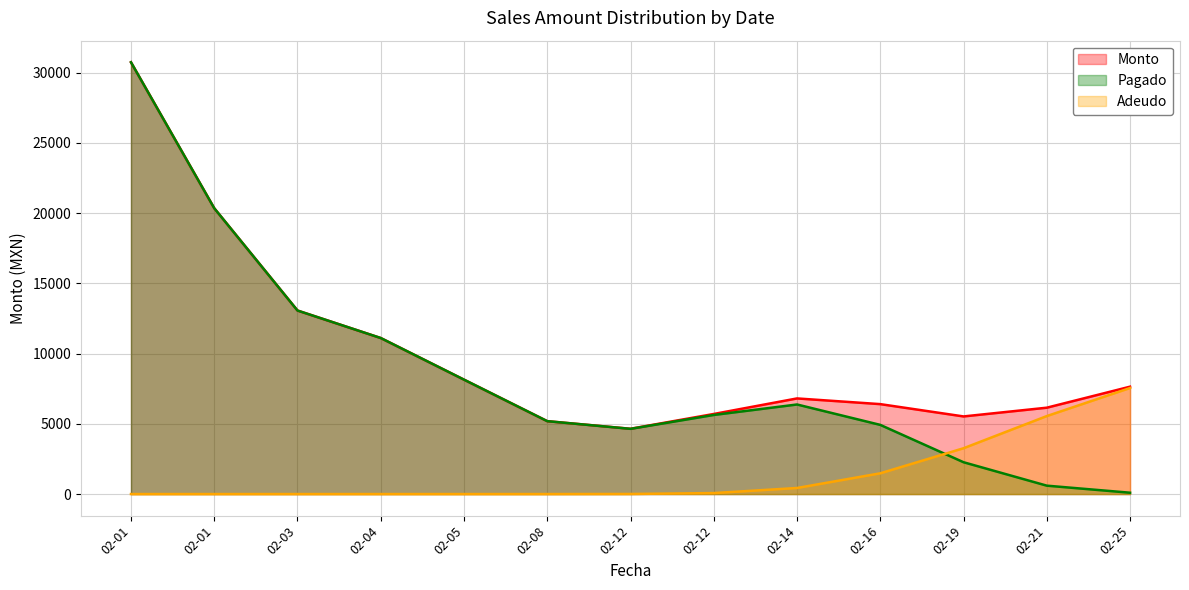

Count the number of data series in this chart.

3